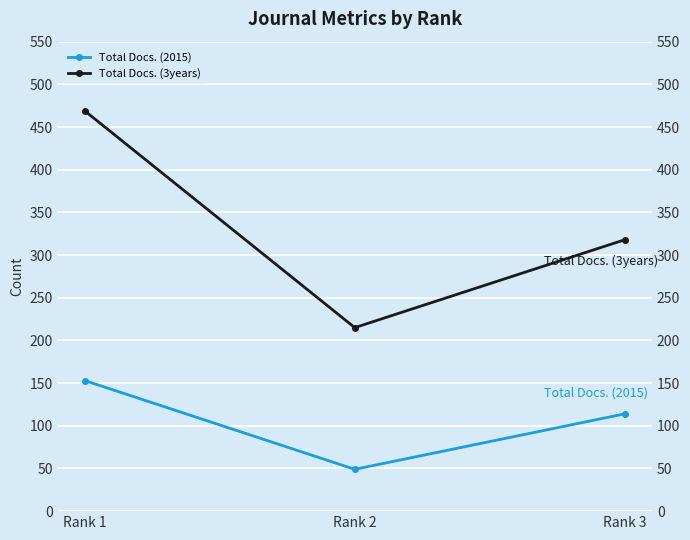

What is the approximate value of Total Docs. (2015) at Rank 3, to the nearest 50?

100